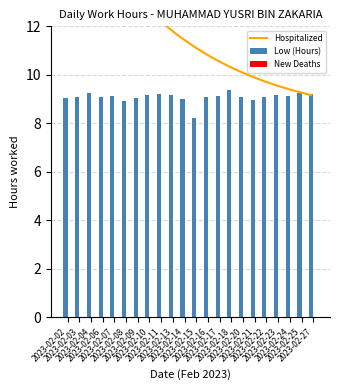

Are the bars horizontal?

No